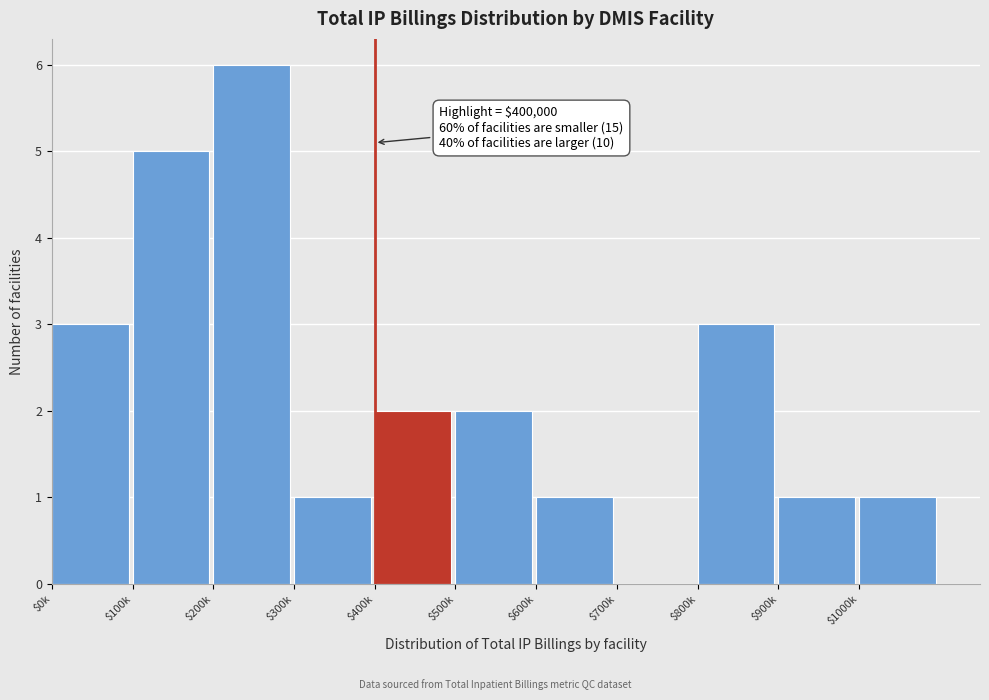

What is the approximate value at $100k?

5